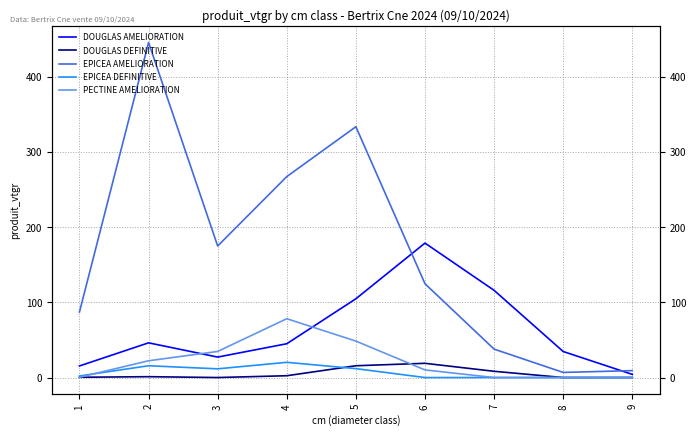

The value of DOUGLAS DEFINITIVE at 2 is 1.1. True or false?

True